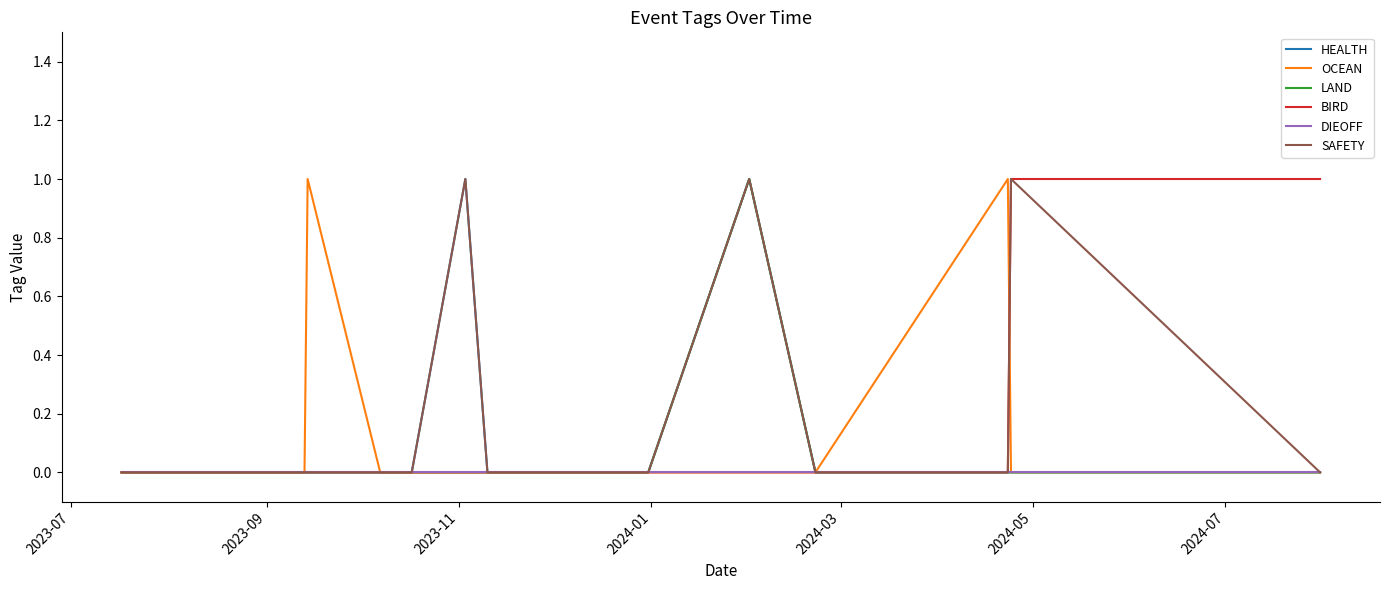

What is the highest value of the OCEAN series?

1